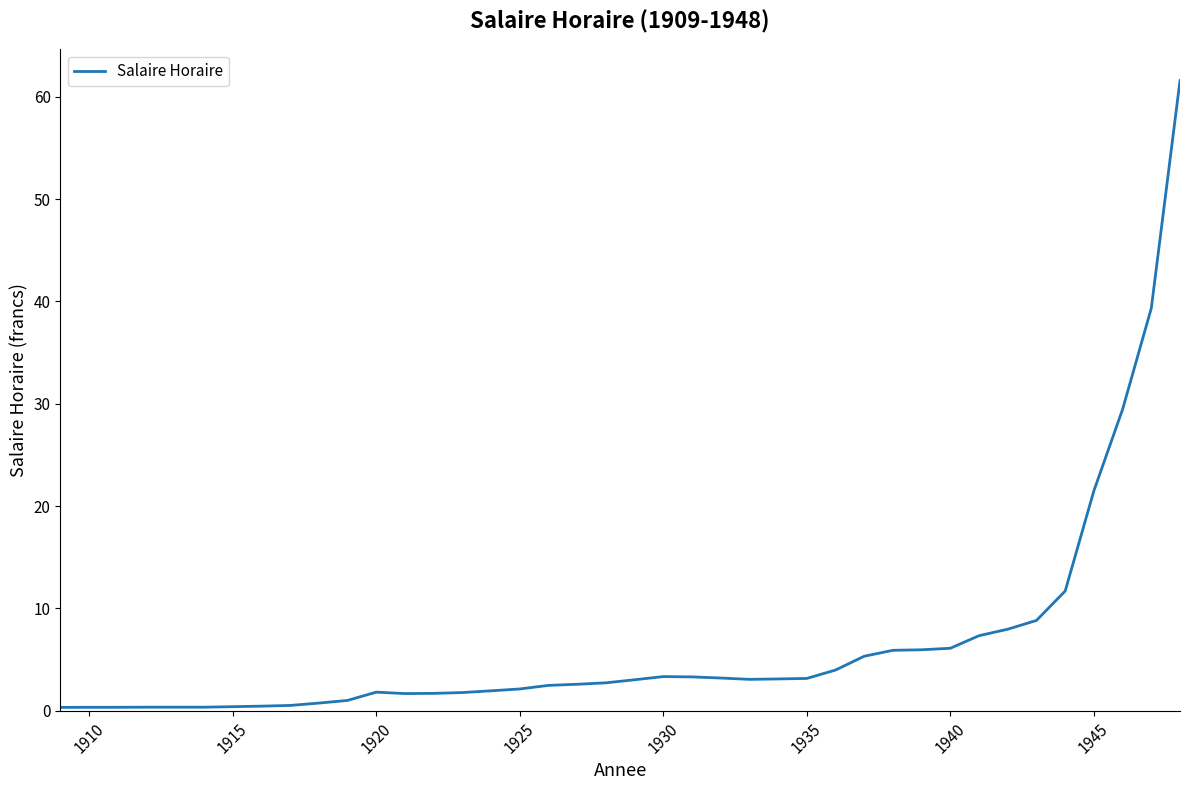

What is the difference between the maximum and minimum values?

61.3